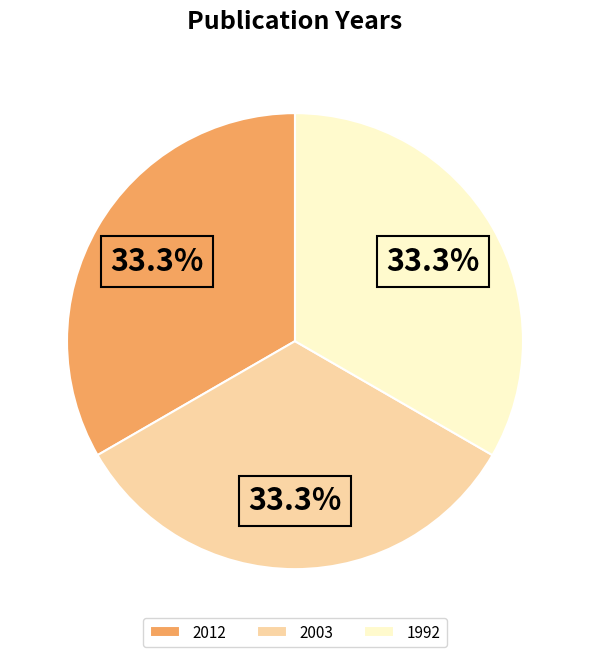

What is the ratio of the value at 1992 to the value at 2003?

1.0